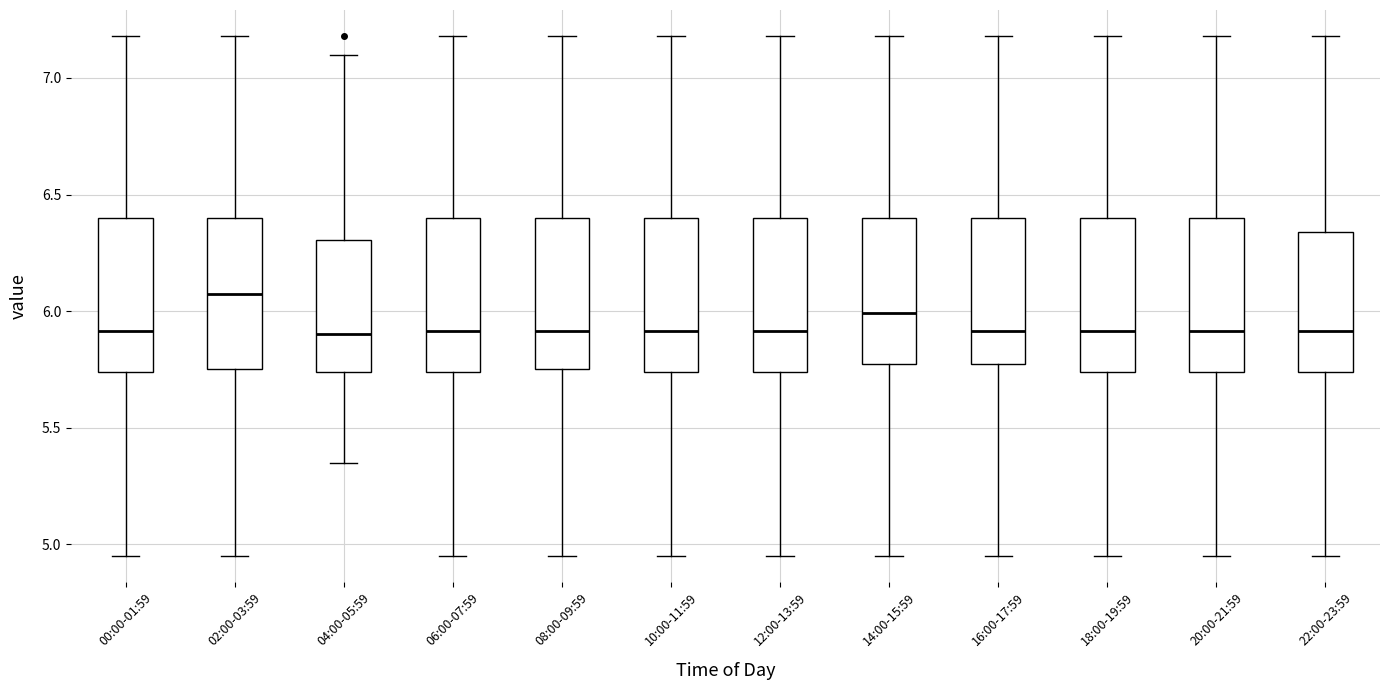

Where does the lower whisker of the box for 06:00-07:59 end on the y-axis? The values are not printed on the chart, so give them approximately, as read against the axis.

4.95